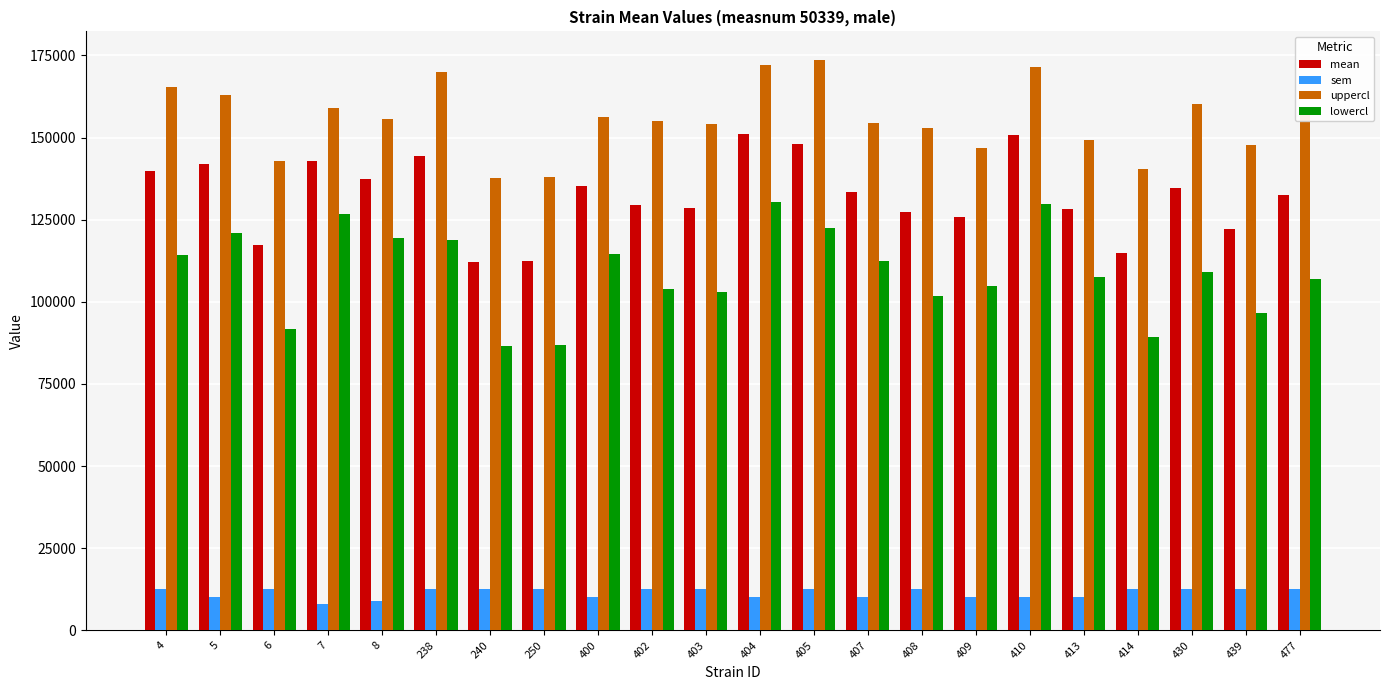

How many series are shown in this chart?

4